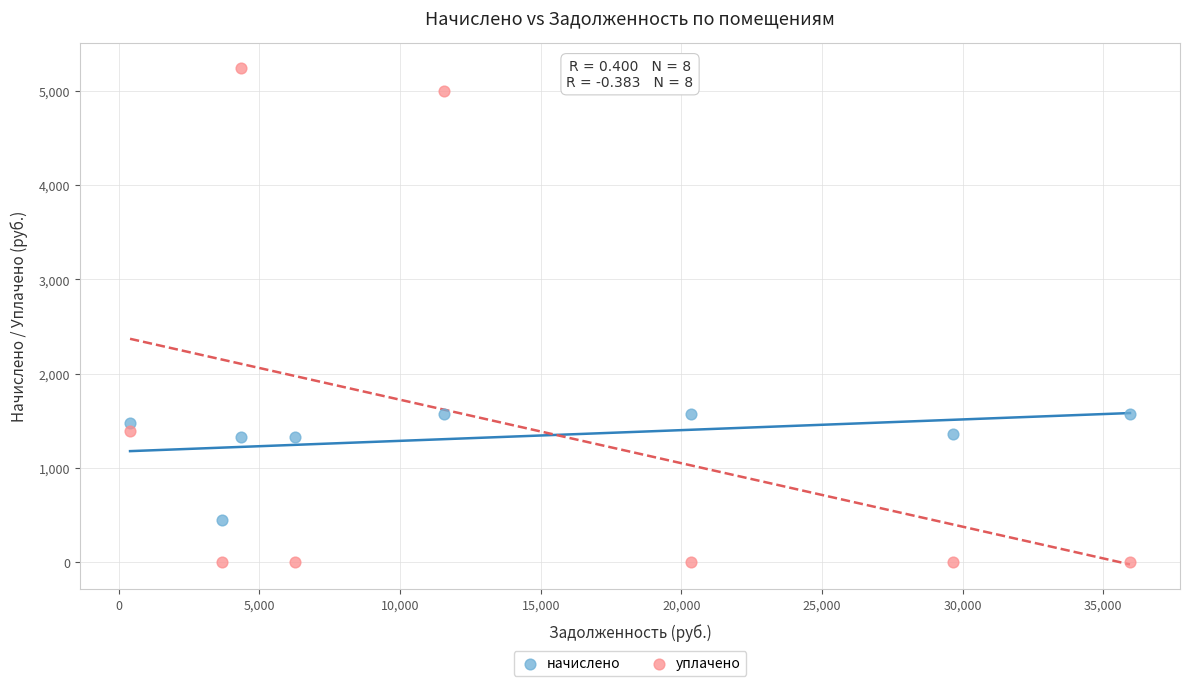

What are all the series names shown in the legend?

начислено, уплачено